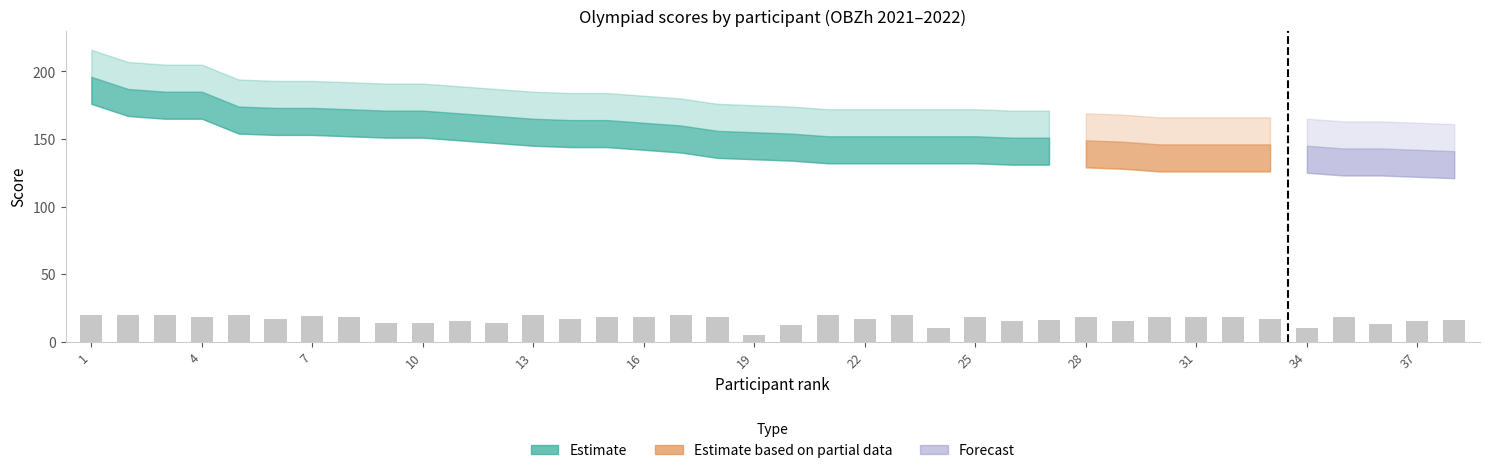

What is the value of the 27th bar from the left?

16